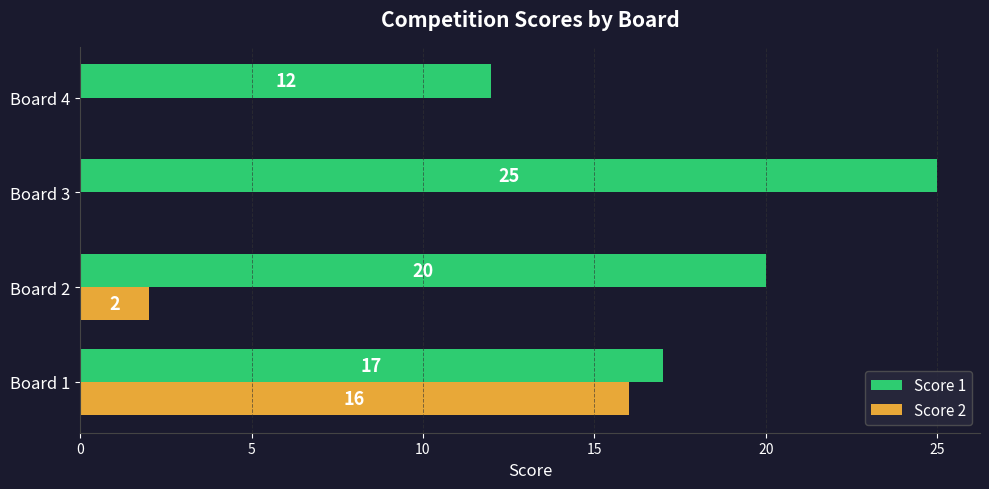

What are all the series names shown in the legend?

Score 1, Score 2